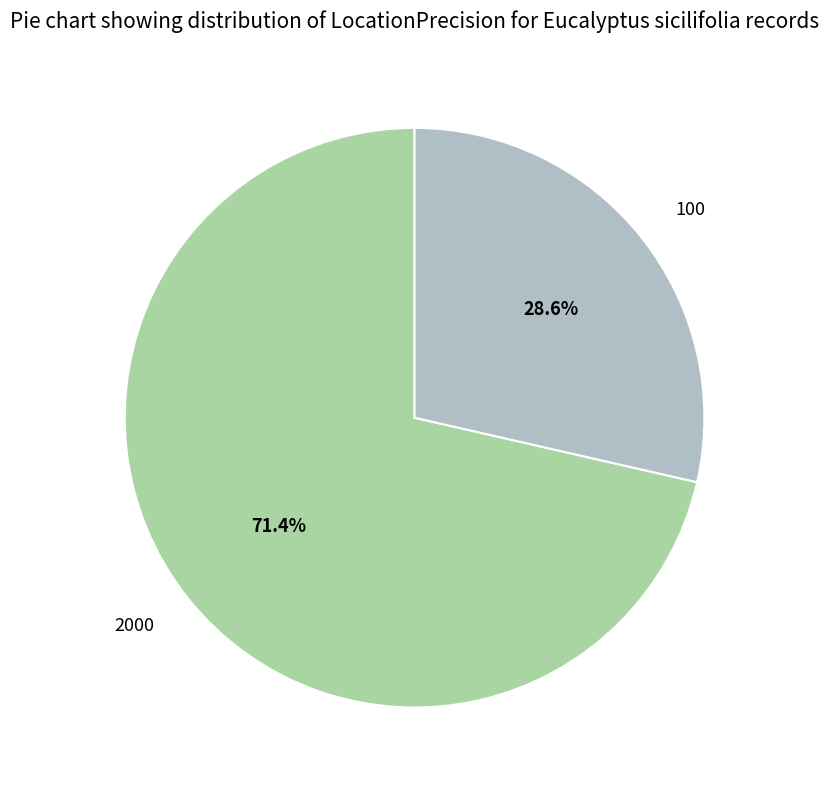

To the nearest percent, what is the difference between the 100 and 2000 slice percentages?

43%